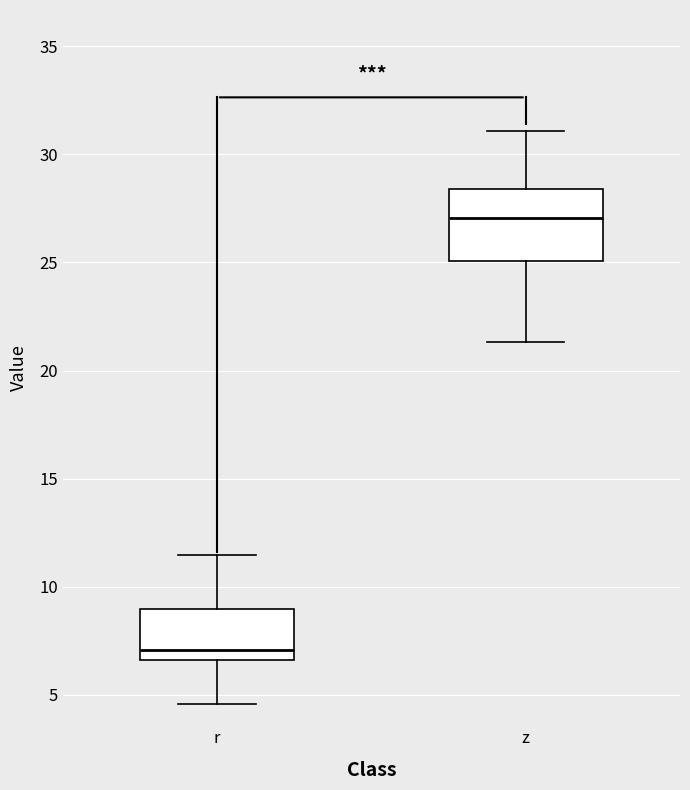

Reading left to right, read every box against the y-axis: the position of its median line, the range the box covers, and the ends of its whiskers. The values are not printed on the chart, so give them approximately, as read against the axis.

r: median 7.0, box 6.5 to 9.0, whiskers 4.5 to 11.5
z: median 27.0, box 25.0 to 28.5, whiskers 21.5 to 31.0